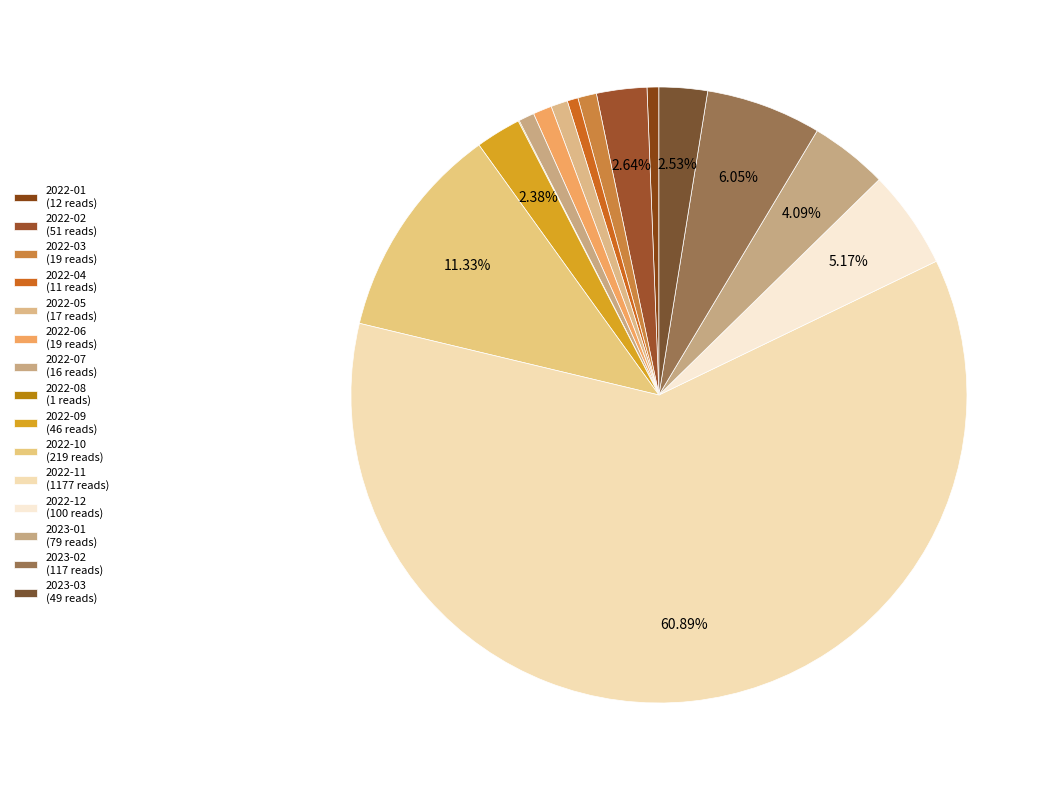

How many slices are in this pie chart?

15